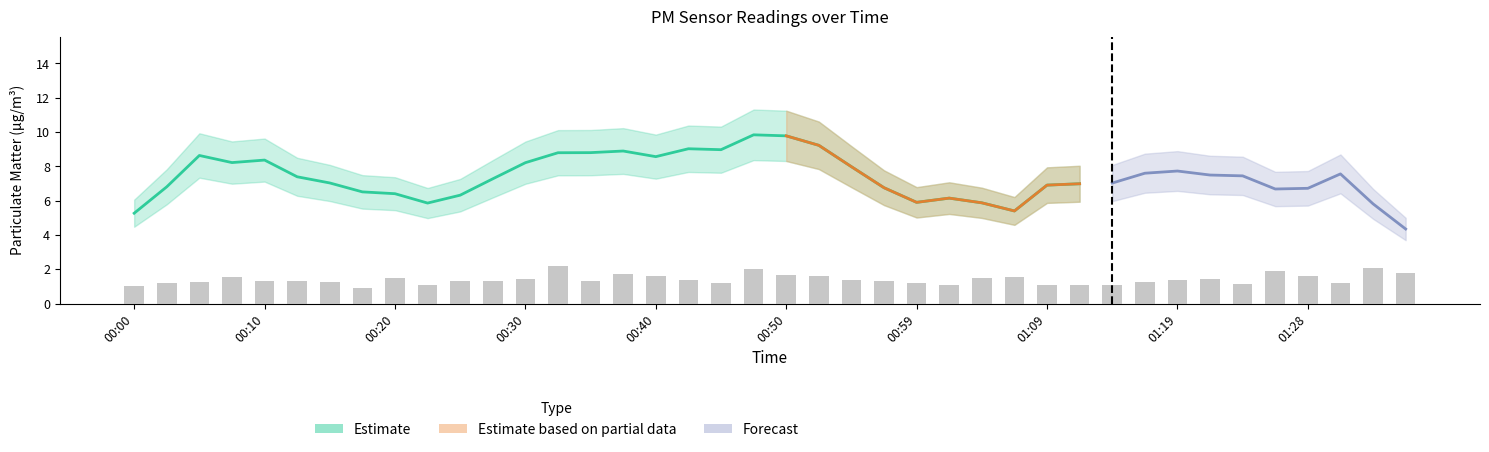

What is the change in value from 00:59 to 21?

+0.4